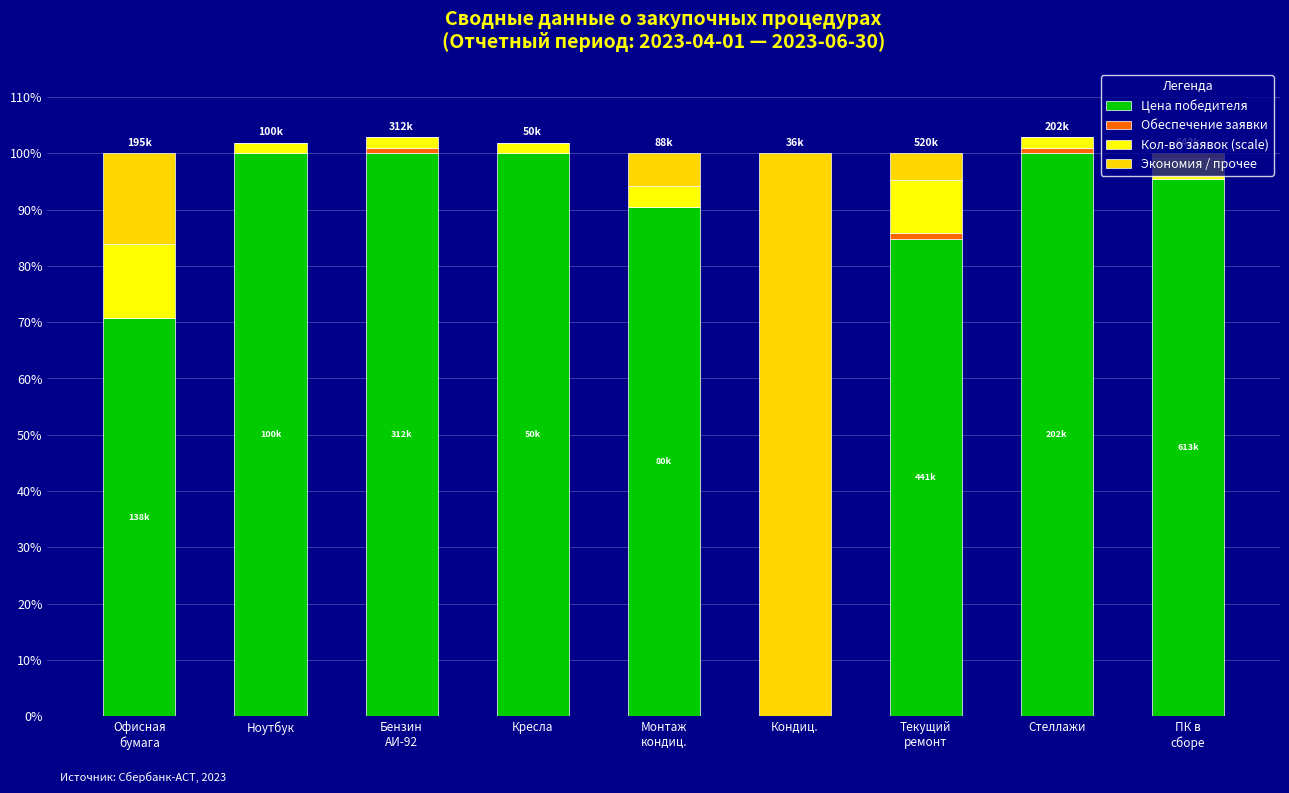

Are the bars horizontal?

No